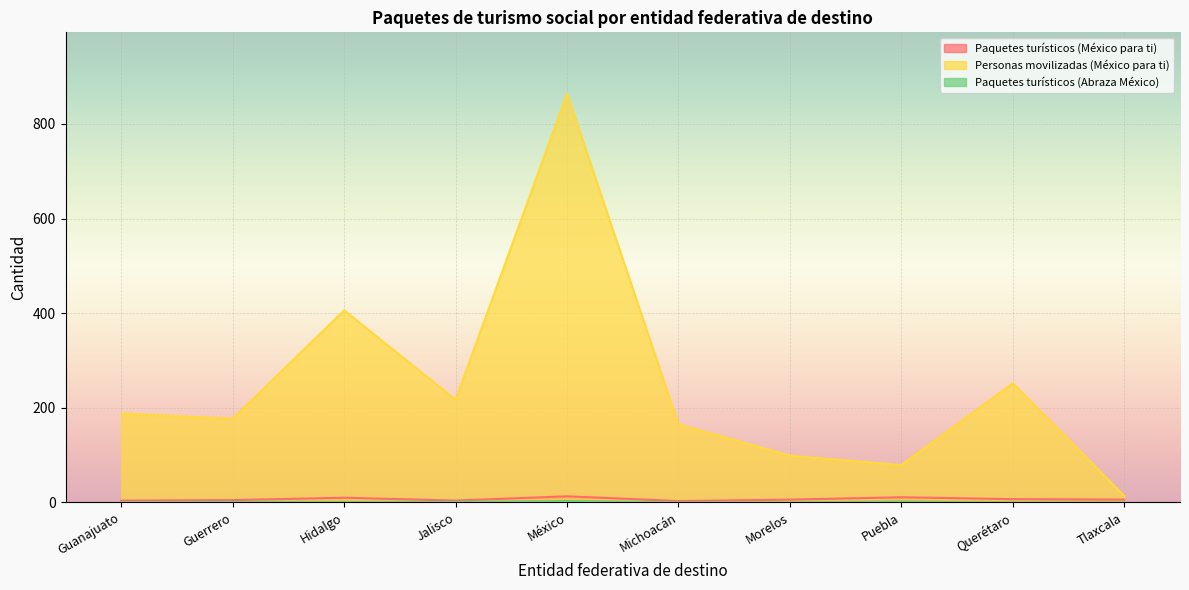

What is the sum of all Paquetes turísticos (México para ti) values?

69